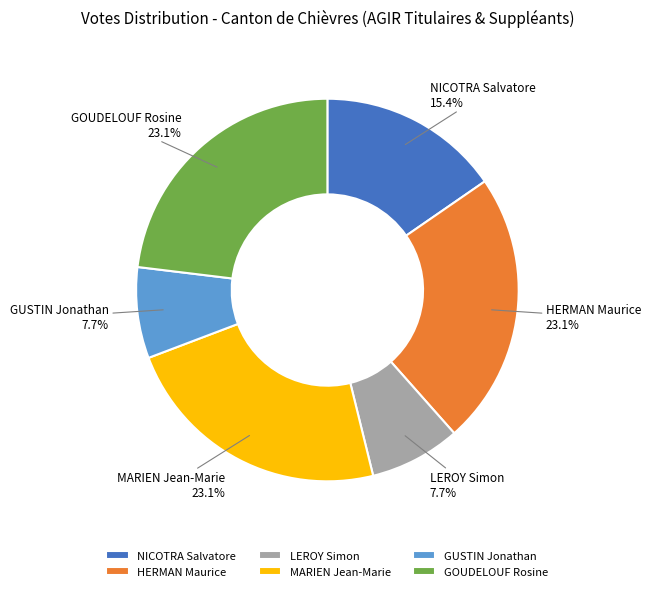

To the nearest percent, what portion does NICOTRA Salvatore represent?

15%